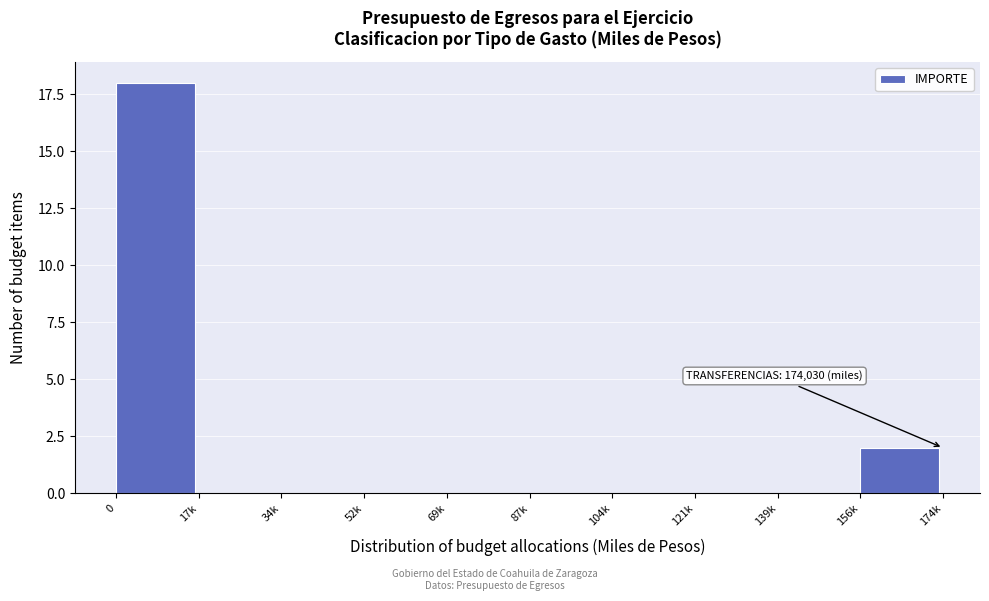

Reading left to right, list all the values displayed in this chart.

0=18	17k=0	34k=0	52k=0	69k=0	87k=0	104k=0	121k=0	139k=0	156k=2